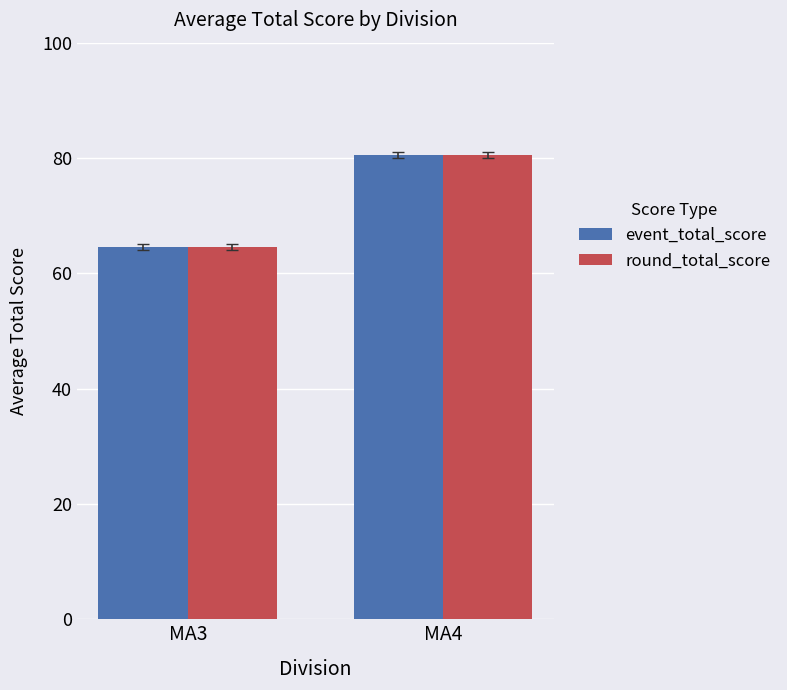

Rank the categories by round_total_score value from highest to lowest.

MA4, MA3